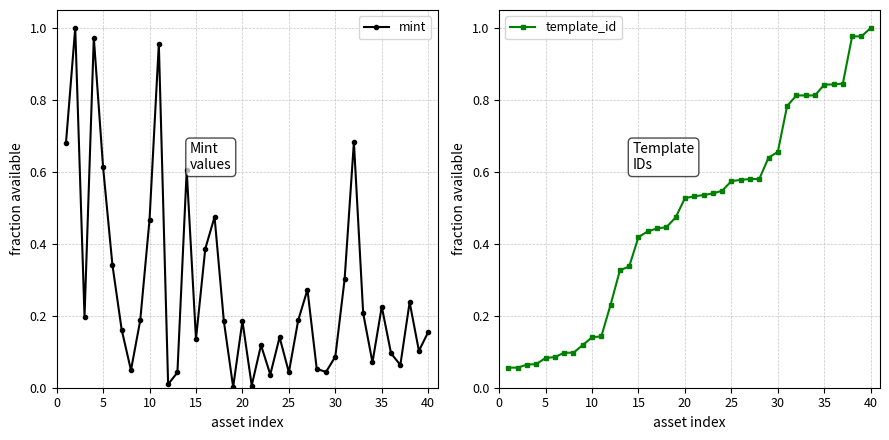

Which series has the largest total across all categories?

template_id